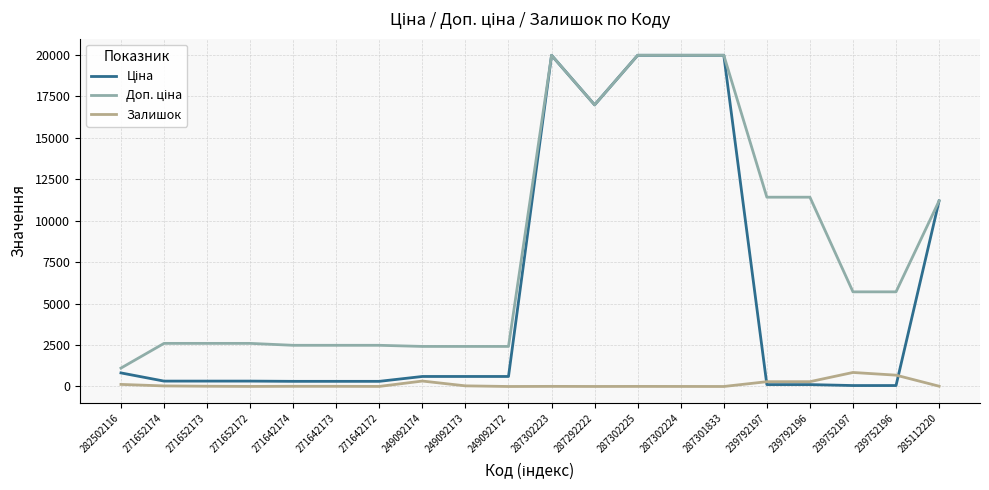

What is the average value of the Залишок series?

135.5